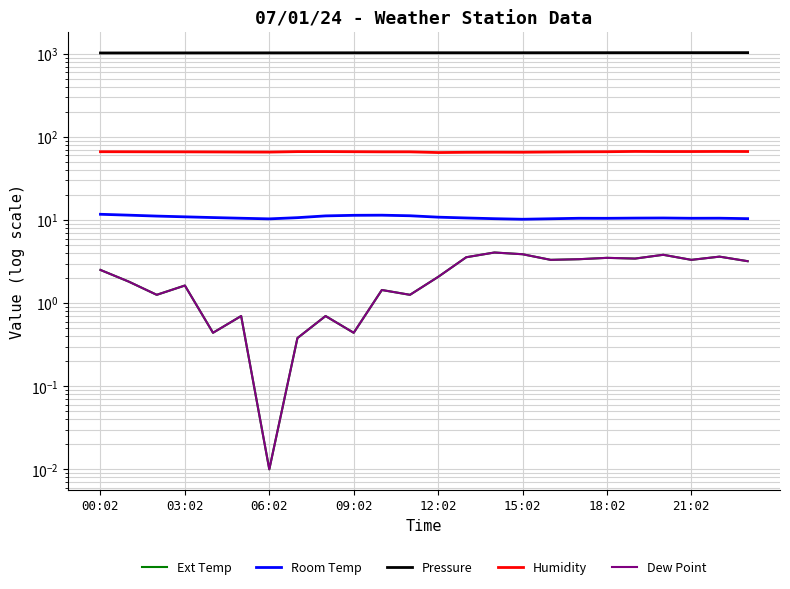

At 19, list the series in order from largest to smallest.

Pressure, Humidity, Room Temp, Ext Temp, Dew Point